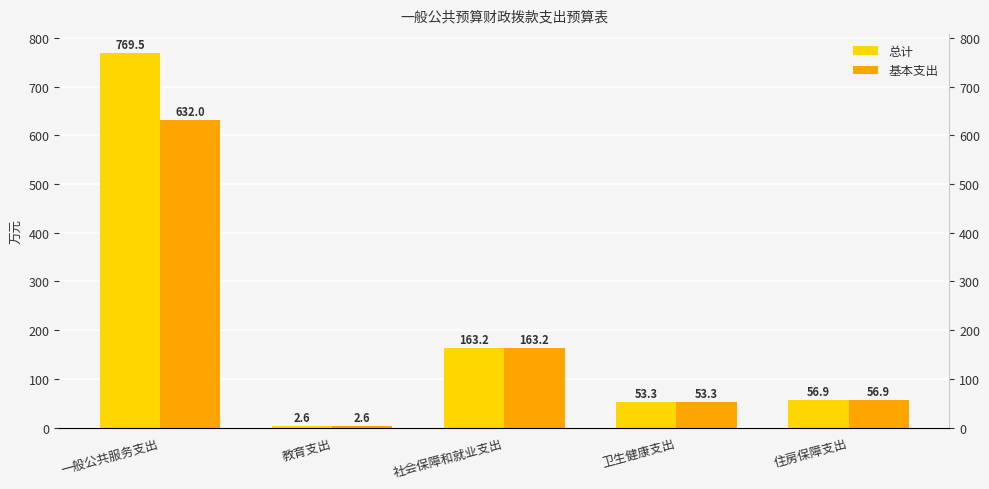

Where does the 总计 series first go above 56?

一般公共服务支出